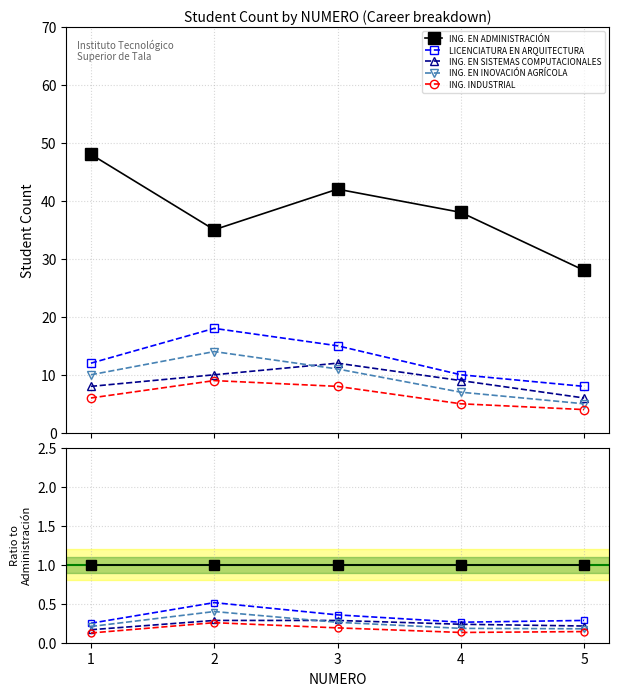

What is the sum of all LICENCIATURA EN ARQUITECTURA values?

1.7